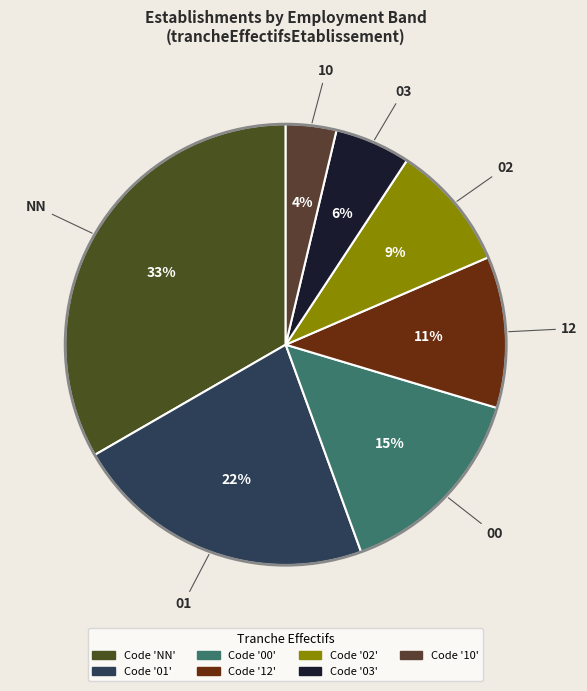

Count the number of slices in the pie.

7